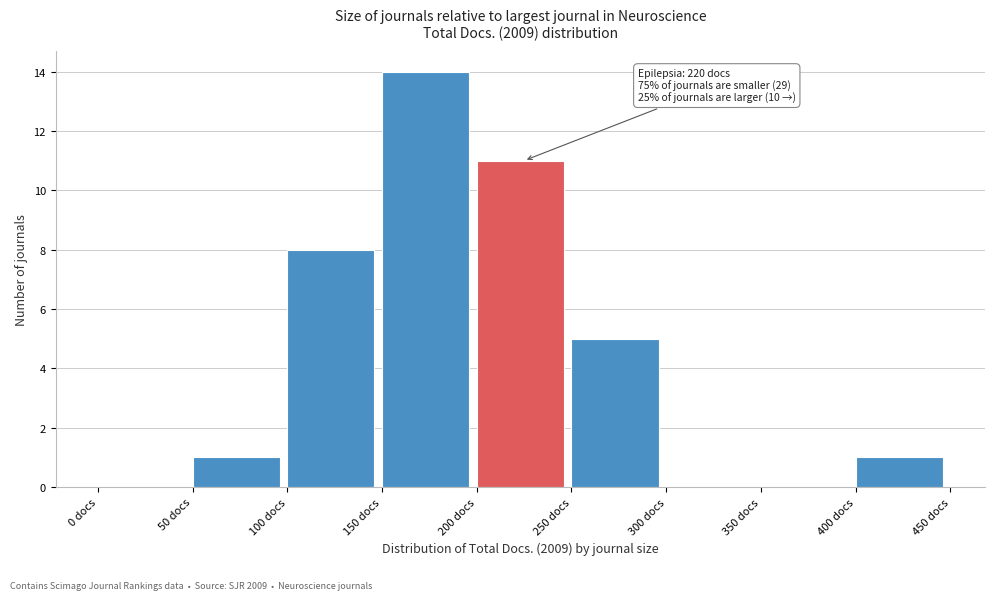

Which range on the x-axis has the tallest bar?

150 to 200